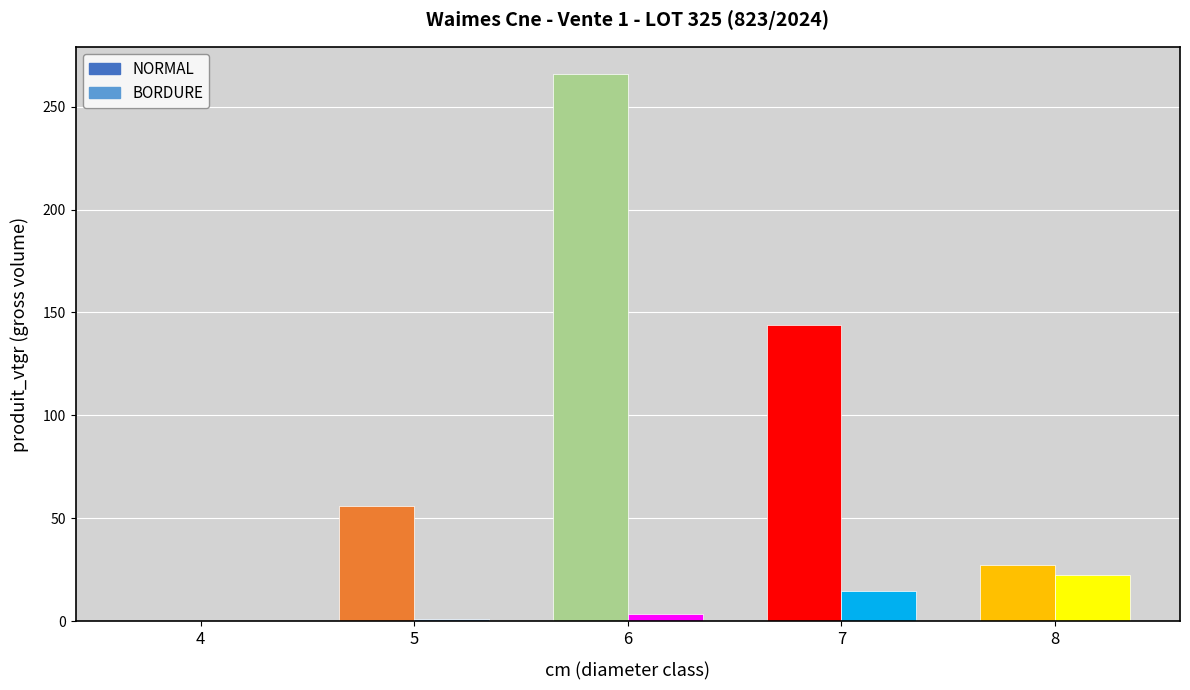

List the labels in order of BORDURE value, largest first.

8, 7, 6, 5, 4